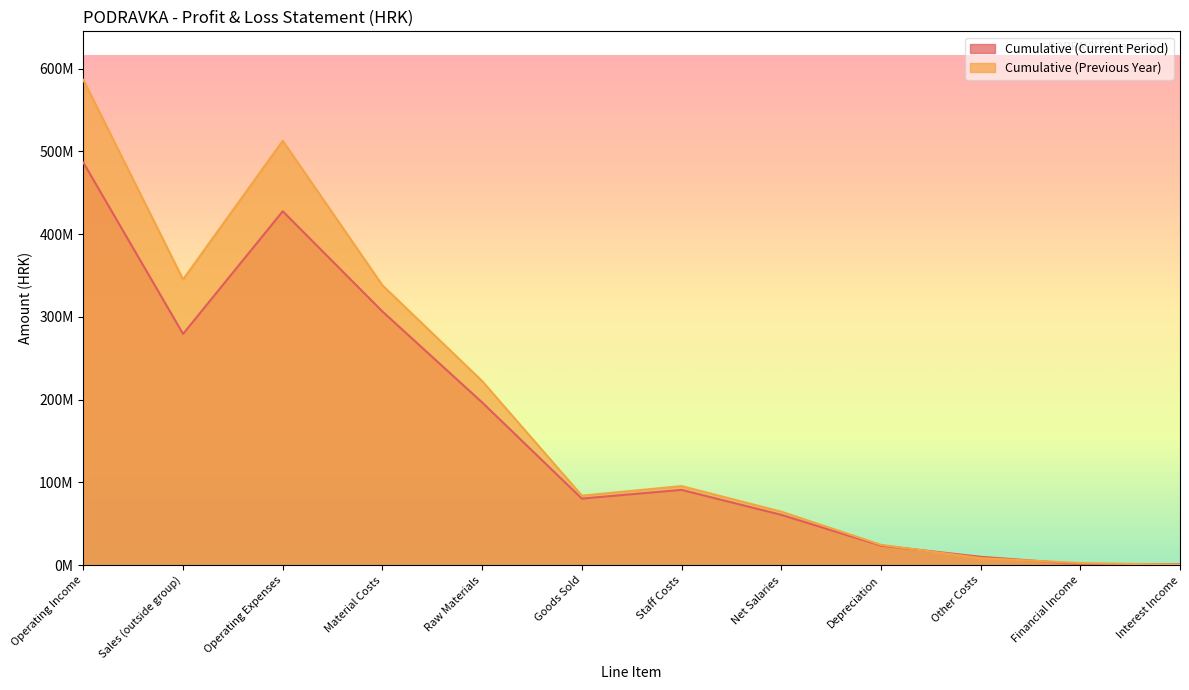

Rank the series by their average value, from lowest to highest.

Cumulative (Current Period), Cumulative (Previous Year)